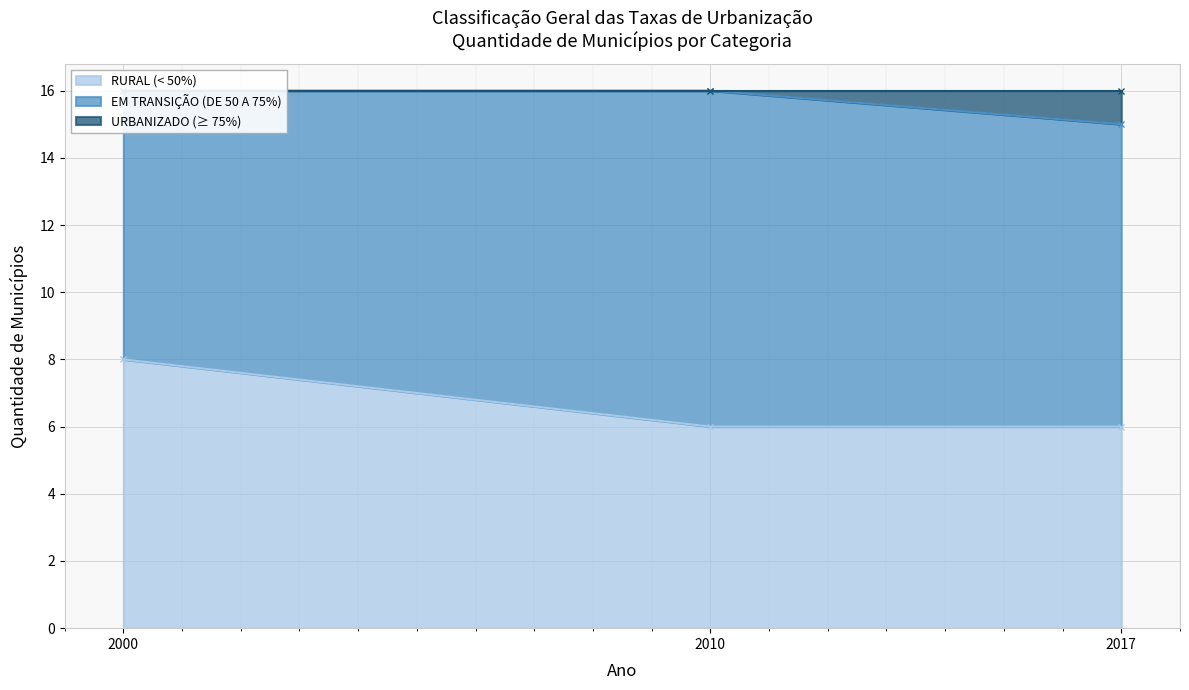

What is the difference between the URBANIZADO (≥ 75%) values at 2000 and 2017?

1